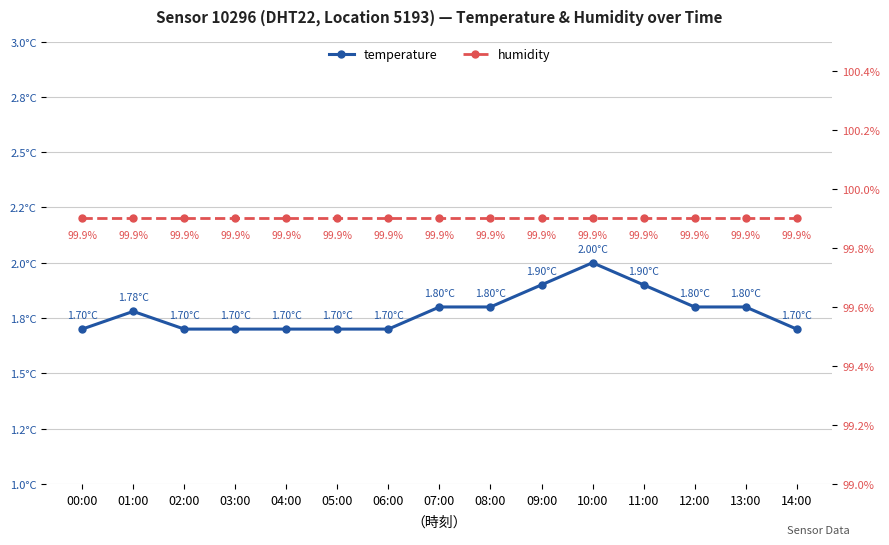

True or false: temperature and humidity intersect in this chart.

False